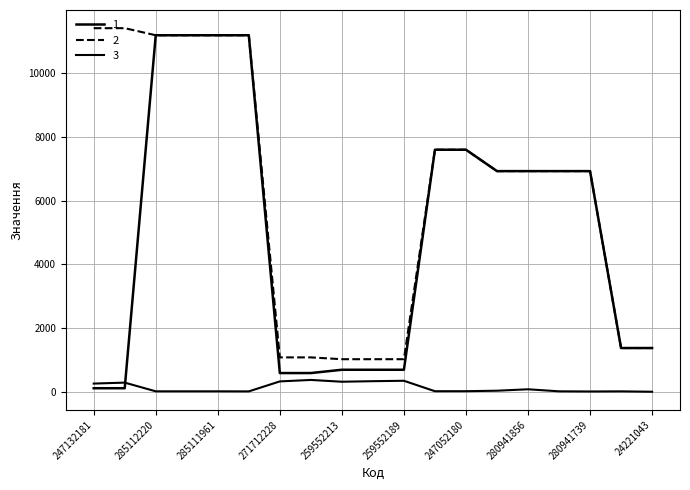

Does the chart display data point markers on the line(s)?

No